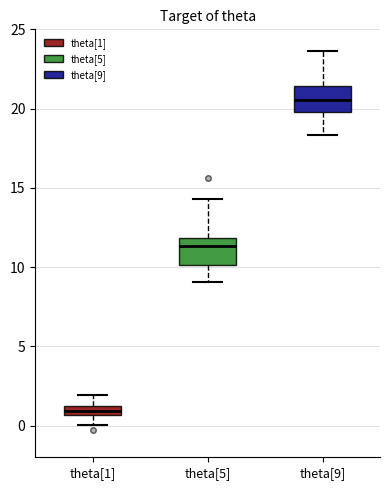

Where is the upper edge of the box for theta[1] on the y-axis? The values are not printed on the chart, so give them approximately, as read against the axis.

1.5